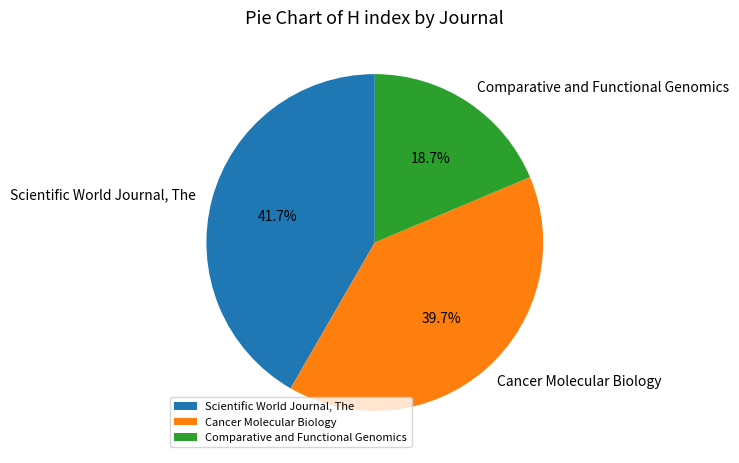

Do Cancer Molecular Biology and Scientific World Journal, The together represent more than half of the pie?

Yes